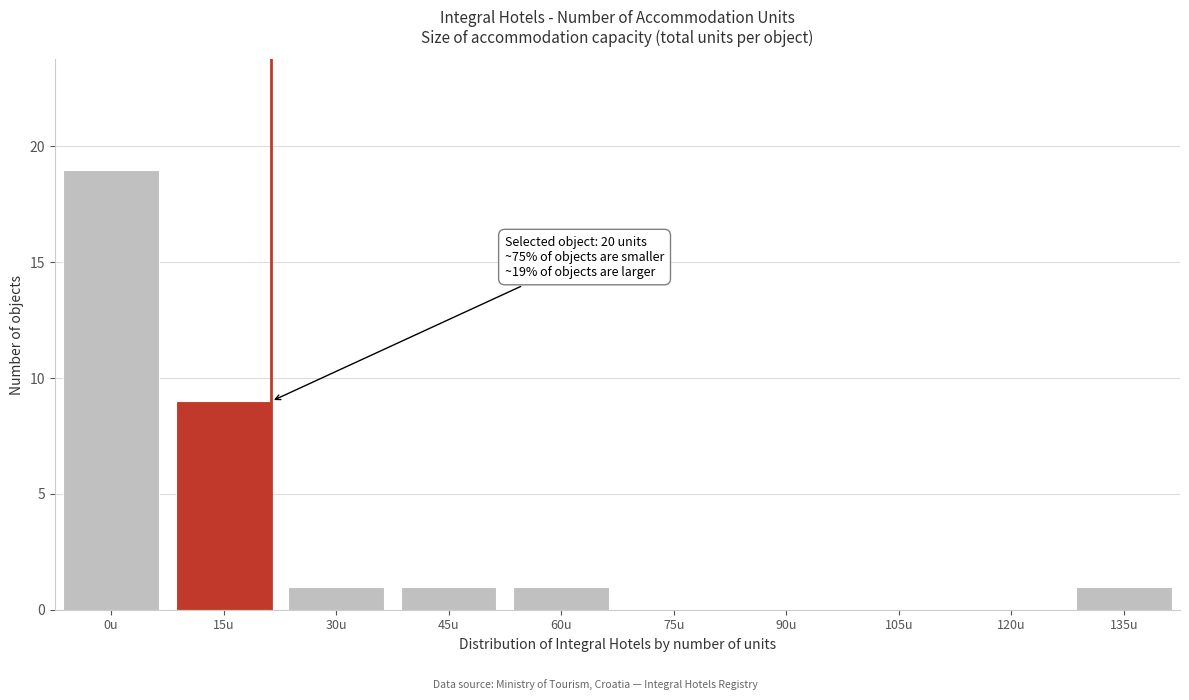

Reading left to right, extract all data points from this chart.

0u=19	15u=9	30u=1	45u=1	60u=1	75u=0	90u=0	105u=0	120u=0	135u=1